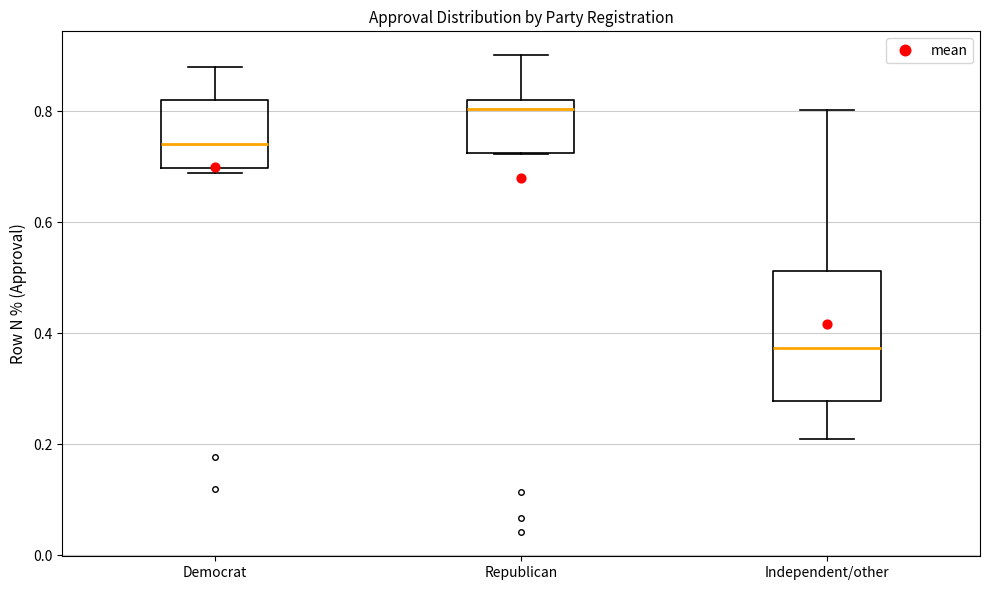

Comparing the boxes themselves (not the whiskers), which one is the tallest?

Independent/other